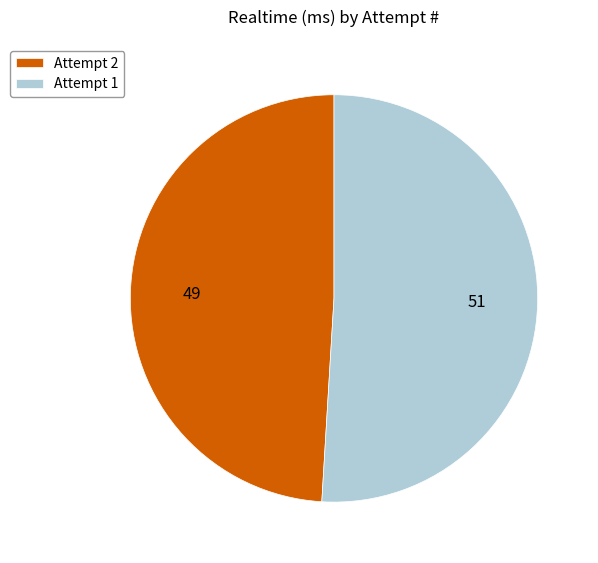

Which slice is the largest?

Attempt 1